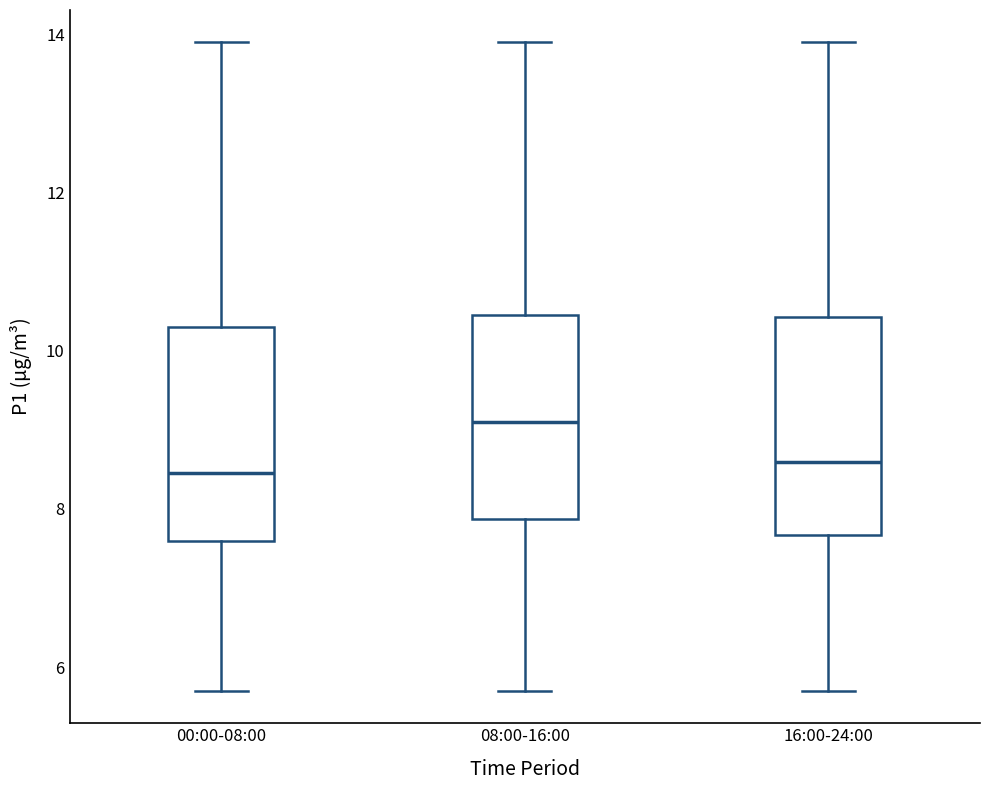

Which box has the highest median line?

08:00-16:00